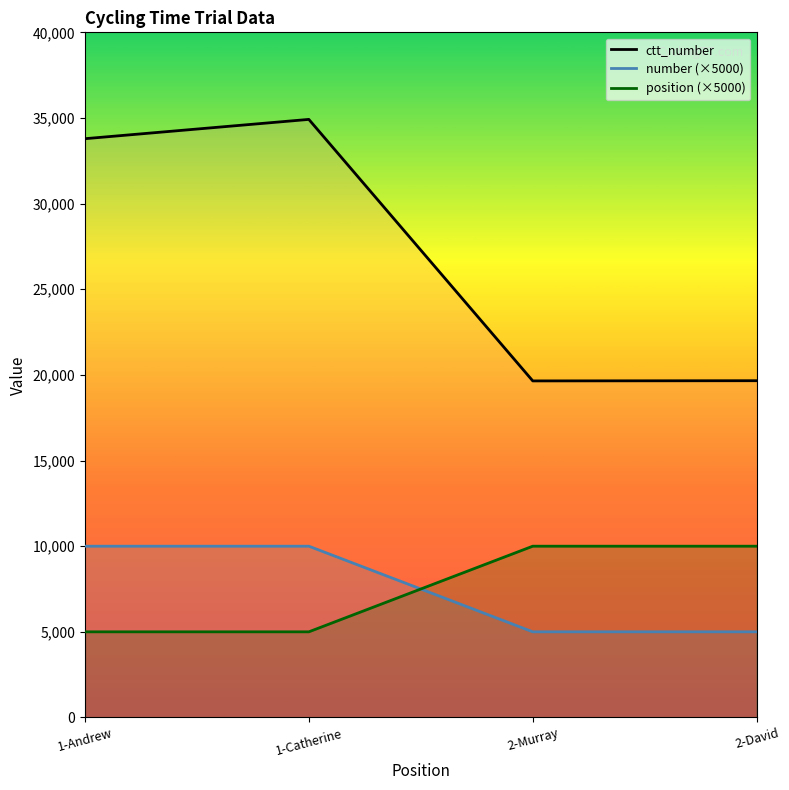

Is the value of number (×5000) at 2-David greater than the value of position (×5000) at 1-Andrew?

No